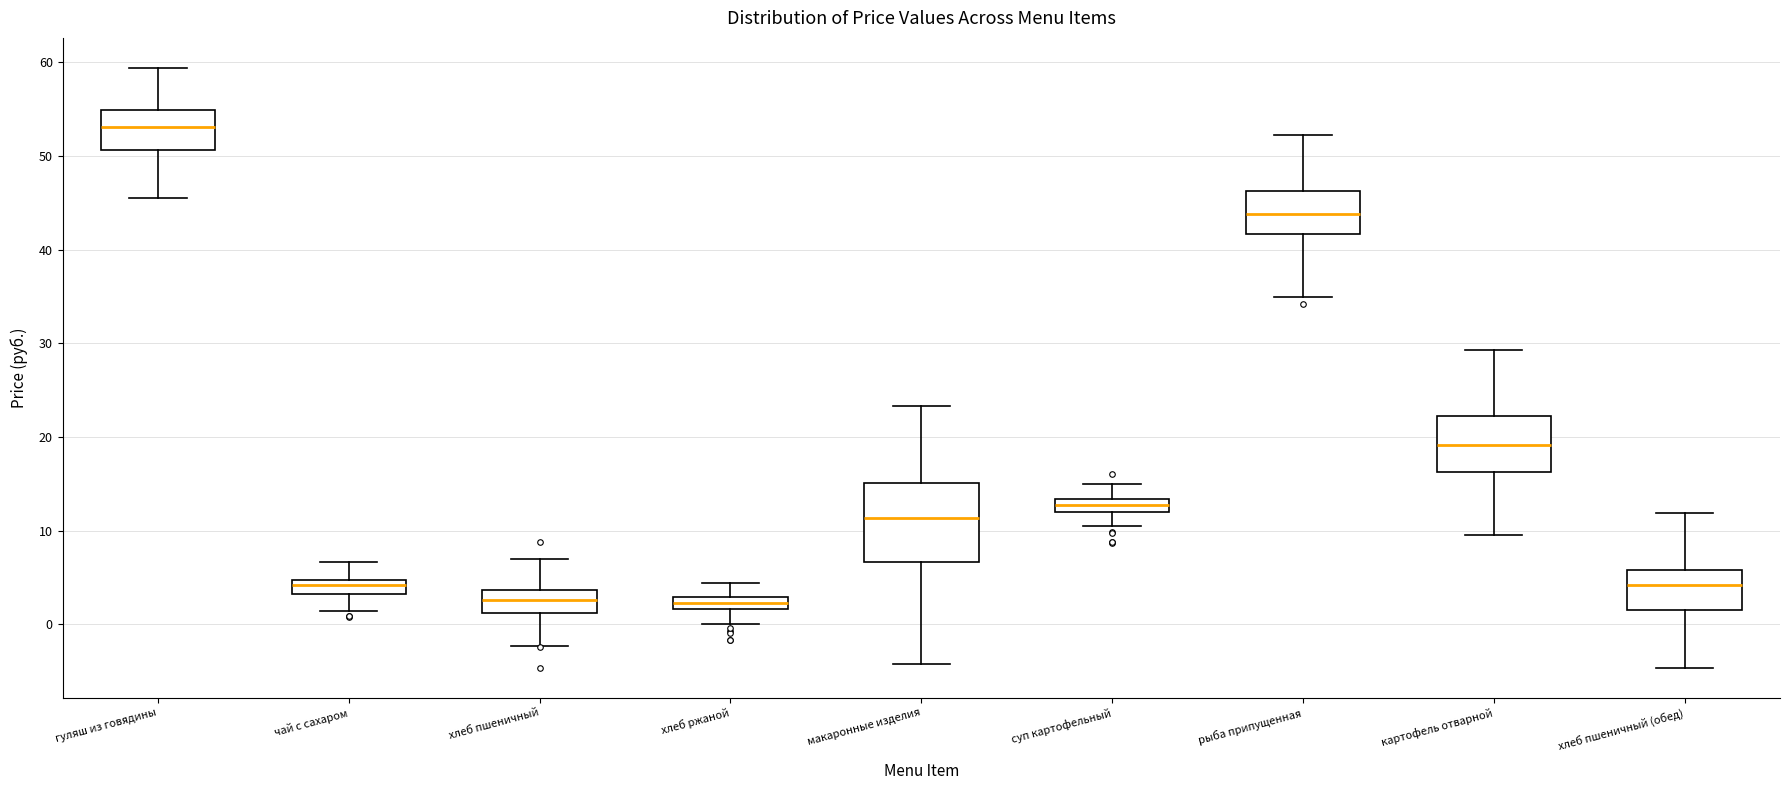

Comparing the boxes themselves (not the whiskers), which one is the tallest?

макаронные изделия